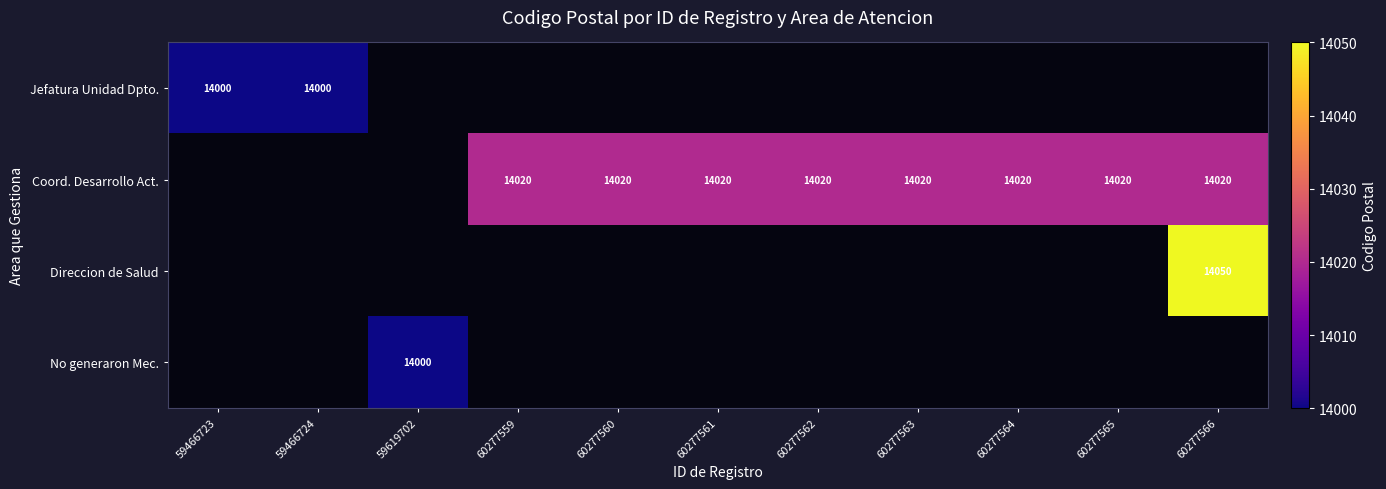

True or false: Jefatura Unidad Dpto. has a value of 19126.5 at 59466724.

False